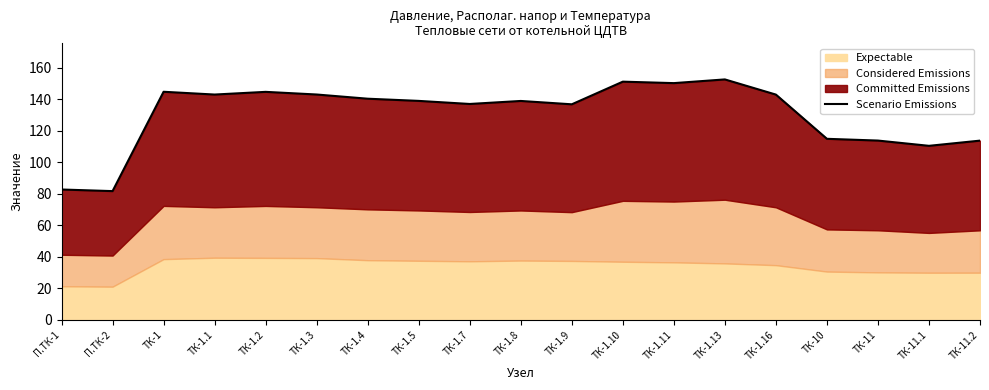

How many categories are shown in the chart?

19